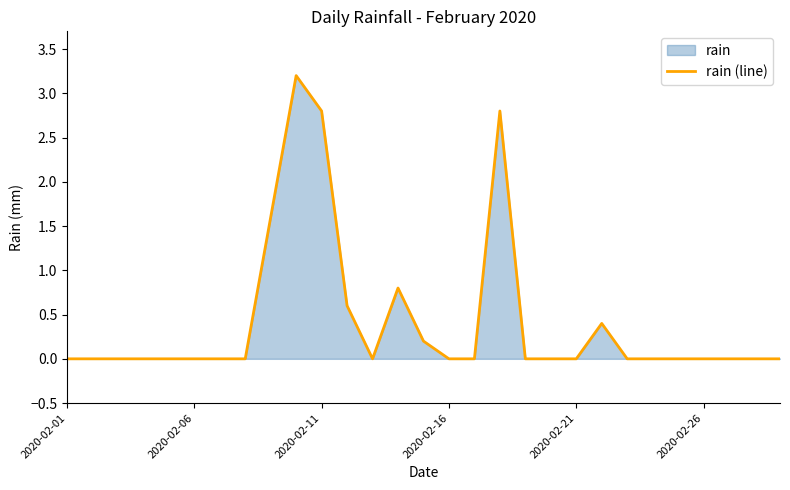

What is the difference between the maximum and minimum values?

3.2